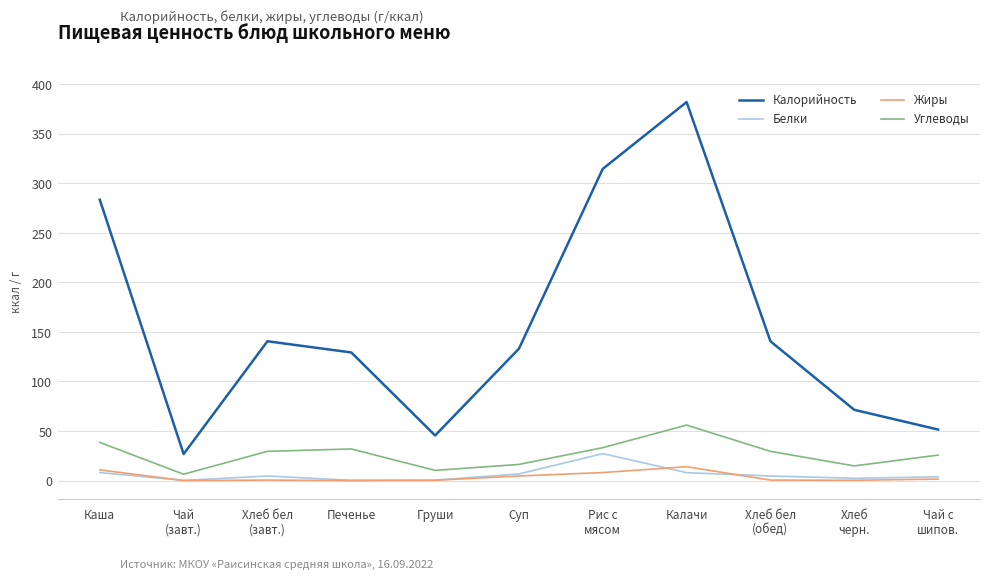

Which category has the highest value across all series?

Калачи